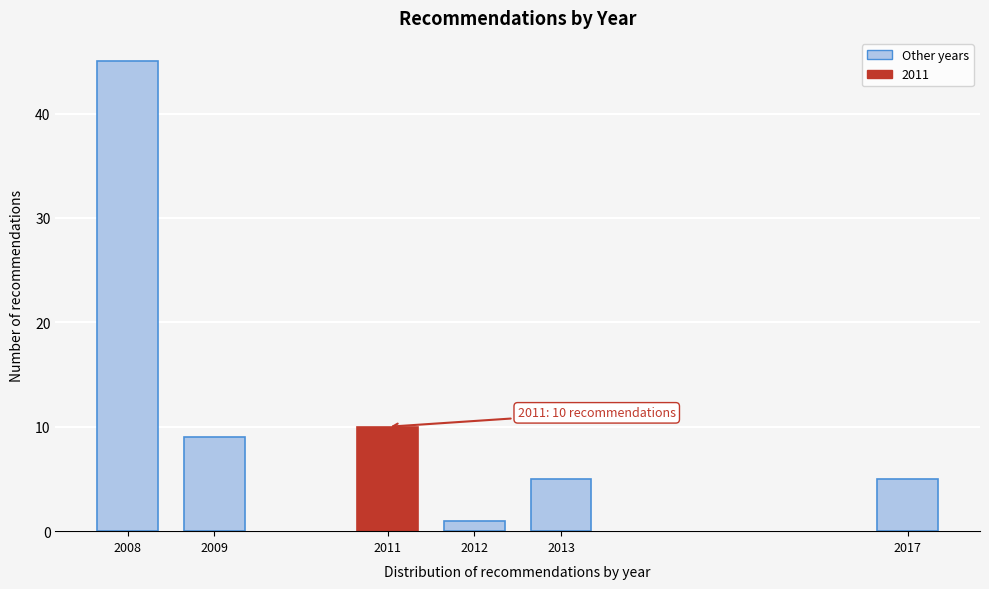

Reading left to right, what are all the values shown in this chart?

45	9	10	1	5	5